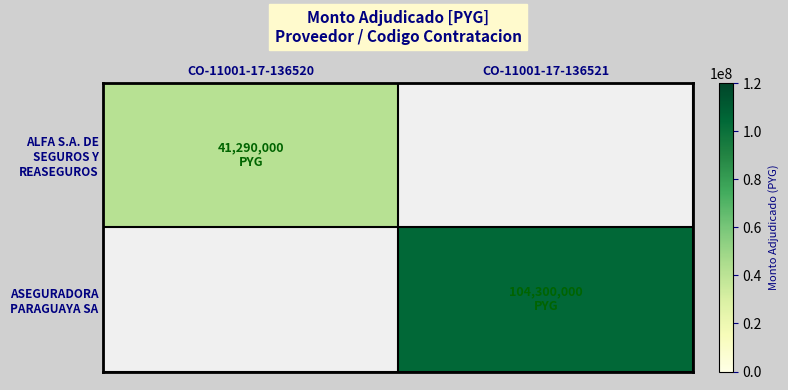

Rank the series by their average value, from highest to lowest.

ASEGURADORA PARAGUAYA SA, ALFA S.A. DE SEGUROS Y REASEGUROS